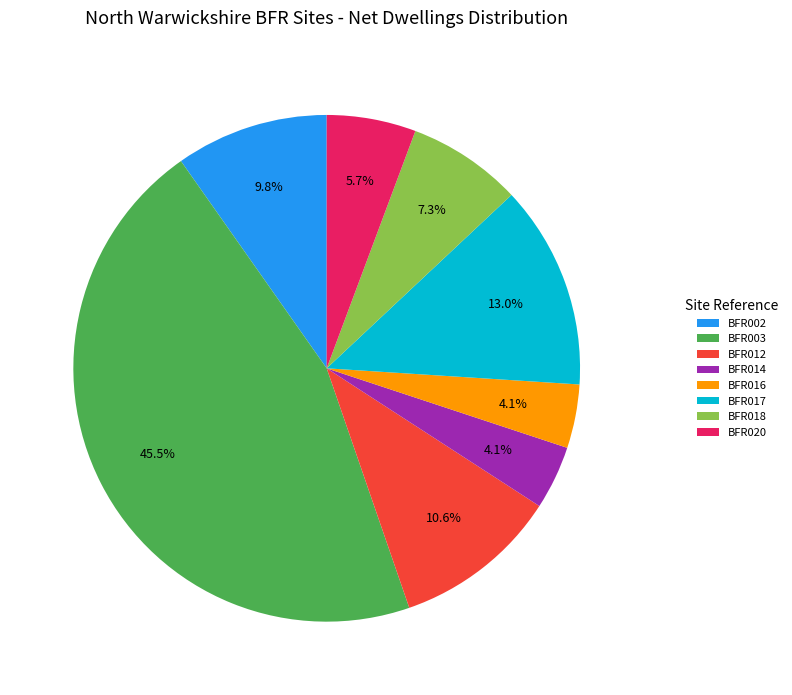

Which has a higher value, BFR002 or BFR017?

BFR017